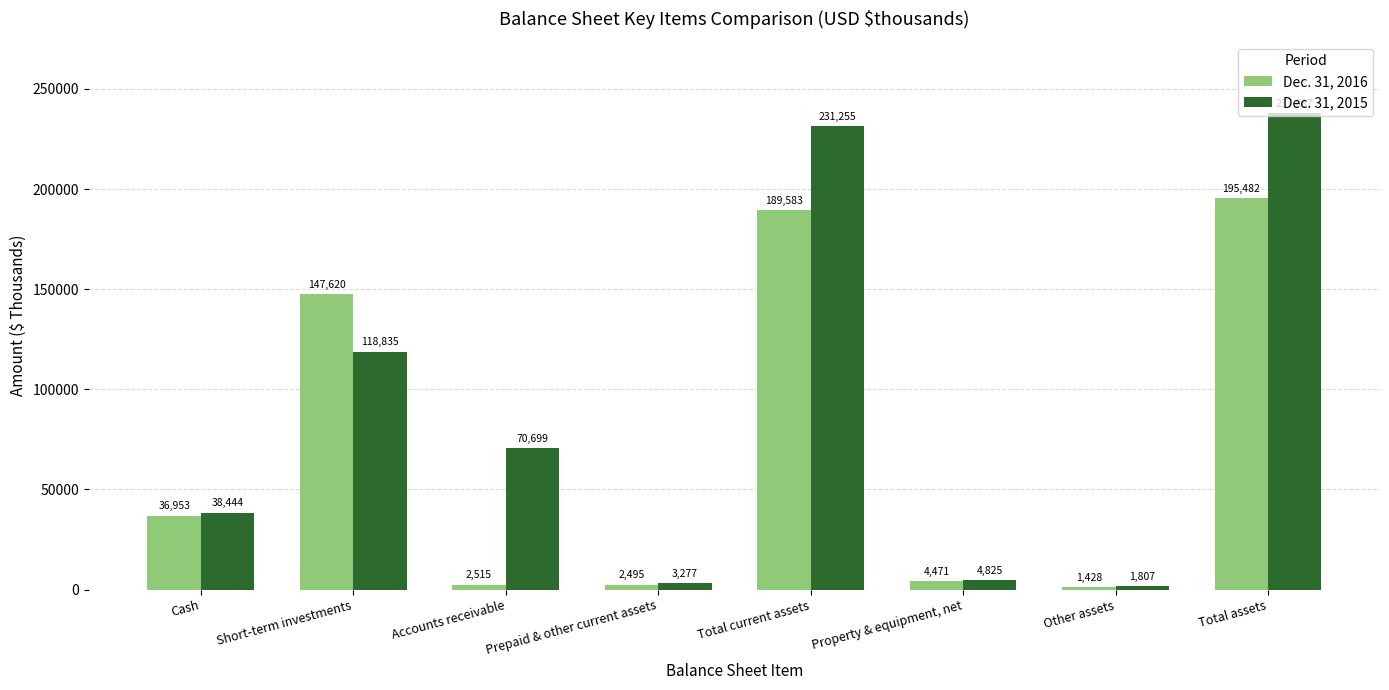

What is the maximum value shown in the chart?

237887